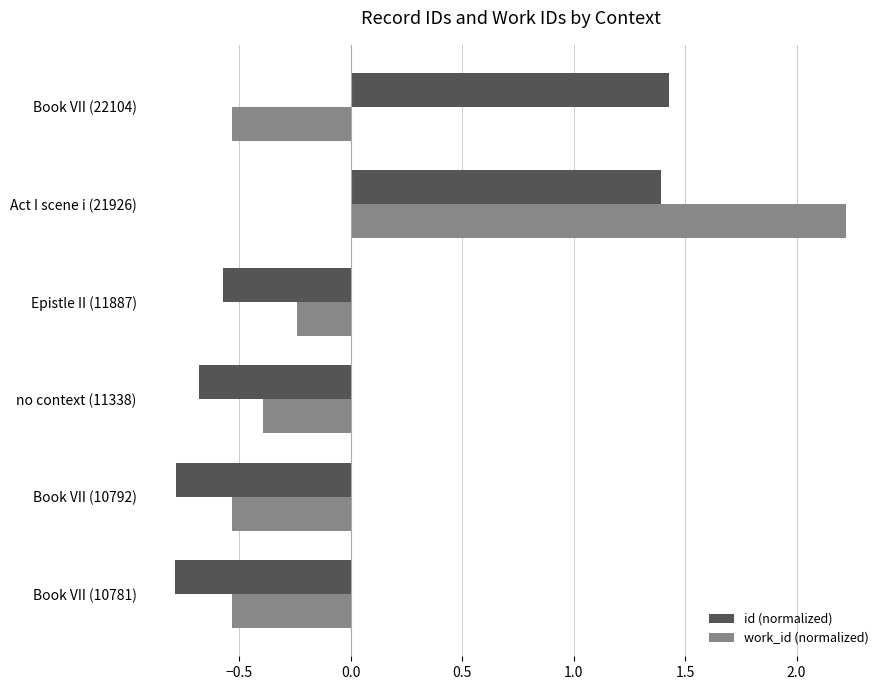

At Epistle II (11887), list the series in order from largest to smallest.

work_id (normalized), id (normalized)